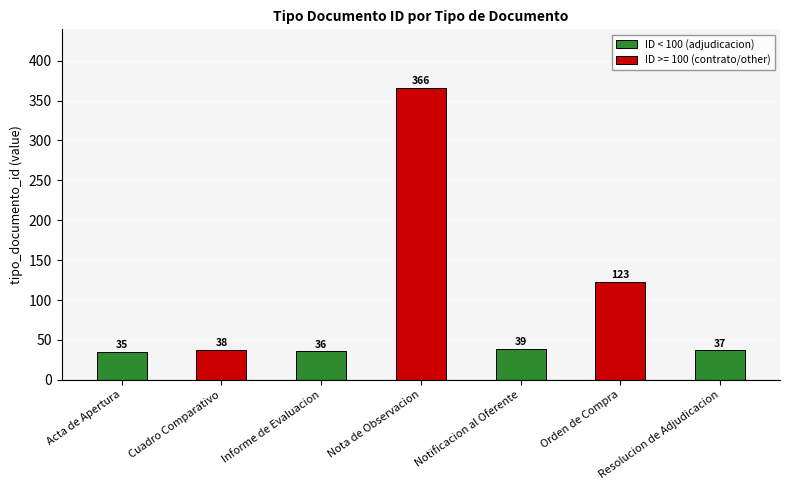

Where is the data nearest to the value 200?

Orden de Compra